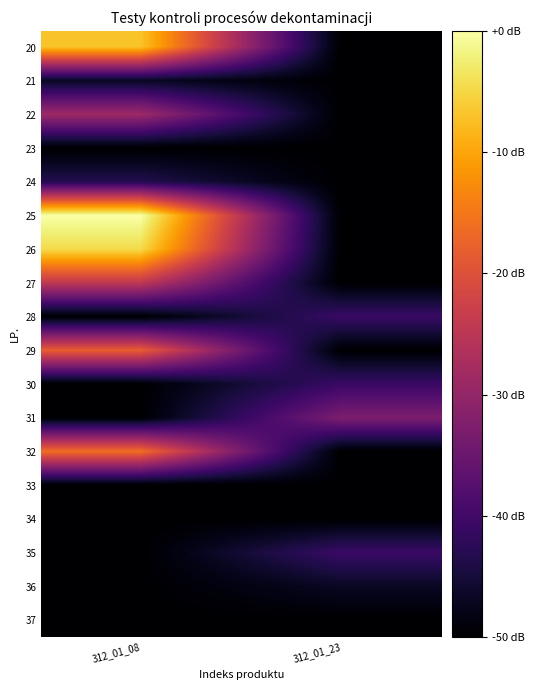

Reading right to left, transcribe all the data shown in this chart.

20: 312_01_23=-50.0	312_01_08=-6.8
21: 312_01_23=-50.0	312_01_08=-46.8
22: 312_01_23=-50.0	312_01_08=-28.8
23: 312_01_23=-50.0	312_01_08=-50.0
24: 312_01_23=-50.0	312_01_08=-43.3
25: 312_01_23=-50.0	312_01_08=0.0
26: 312_01_23=-50.0	312_01_08=-4.6
27: 312_01_23=-50.0	312_01_08=-24.6
28: 312_01_23=-40.8	312_01_08=-50.0
29: 312_01_23=-50.0	312_01_08=-18.1
30: 312_01_23=-40.8	312_01_08=-50.0
31: 312_01_23=-32.9	312_01_08=-50.0
32: 312_01_23=-50.0	312_01_08=-16.0
33: 312_01_23=-50.0	312_01_08=-50.0
34: 312_01_23=-50.0	312_01_08=-50.0
35: 312_01_23=-40.8	312_01_08=-50.0
36: 312_01_23=-46.8	312_01_08=-50.0
37: 312_01_23=-50.0	312_01_08=-50.0